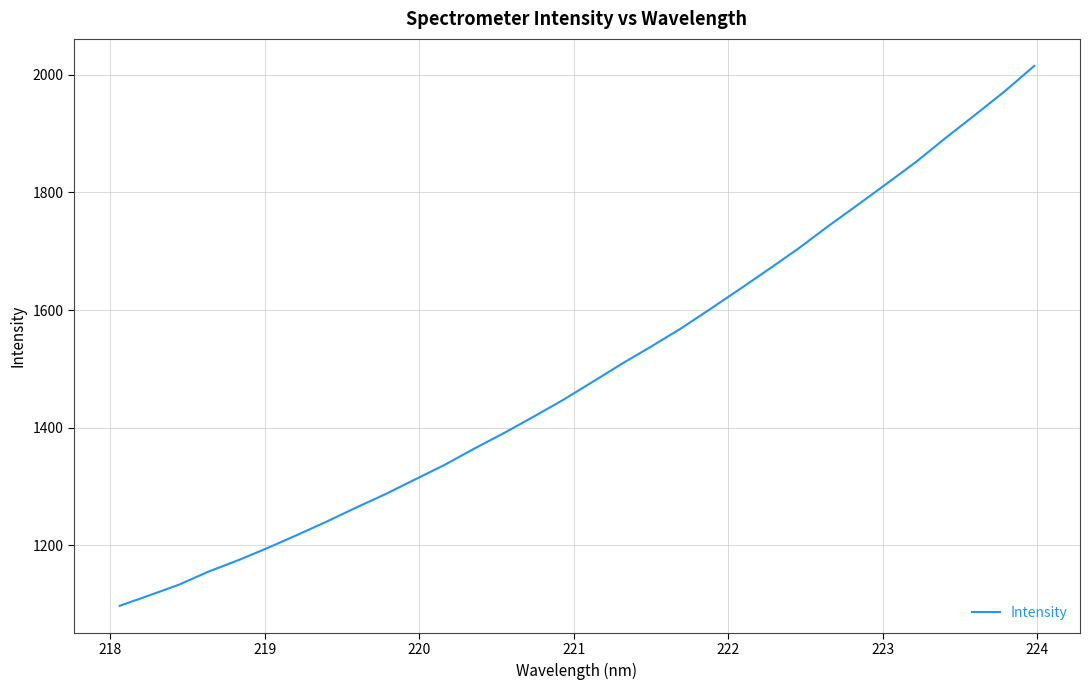

What is the greatest value displayed?

2015.1